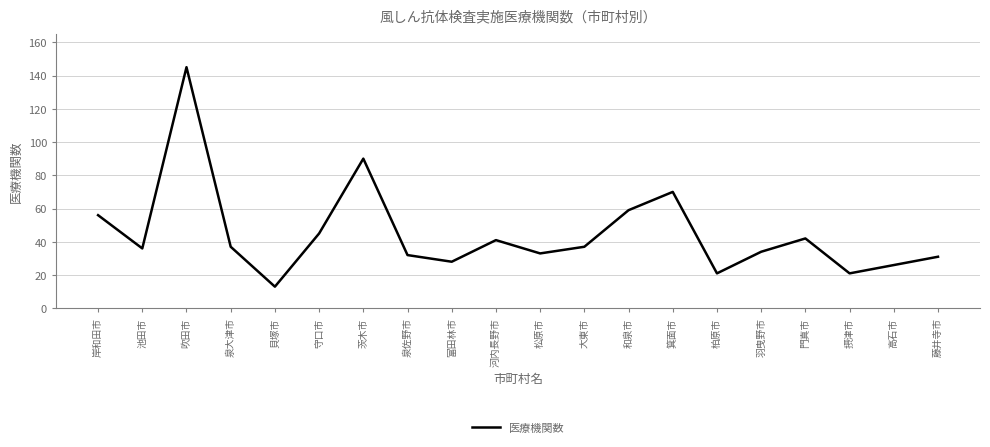

What is the minimum value shown in the chart?

13